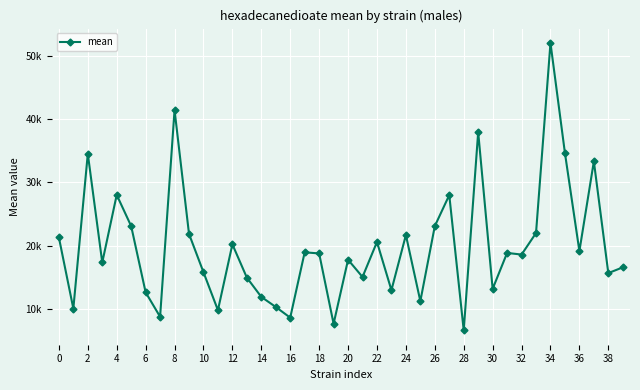

Reading left to right, extract all data points from this chart.

21292	10019	34549	17322	28033	23084	12597	8724	41477	21851	15784	9769	20203	14928	11872	10277	8580	18936	18758	7615	17762	15030	20575	12938	21671	11194	23086	28005	6571	37988	13142	18839	18579	21990	52105	34666	19128	33340	15641	16553